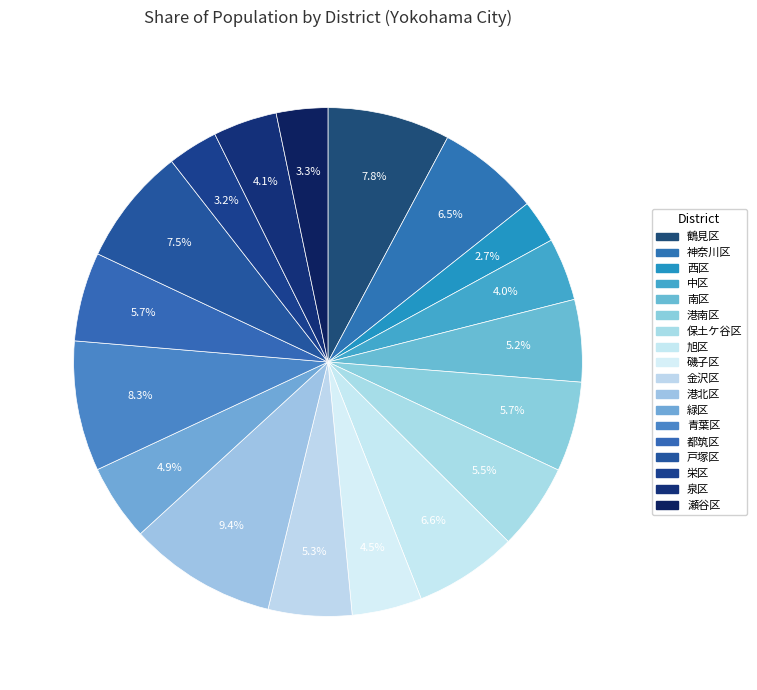

Is there a majority slice in this chart?

No